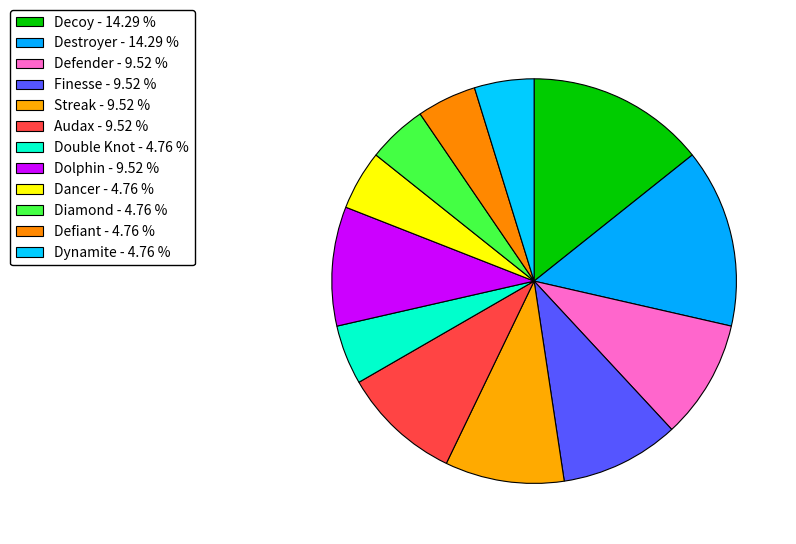

How many slices are in this pie chart?

12